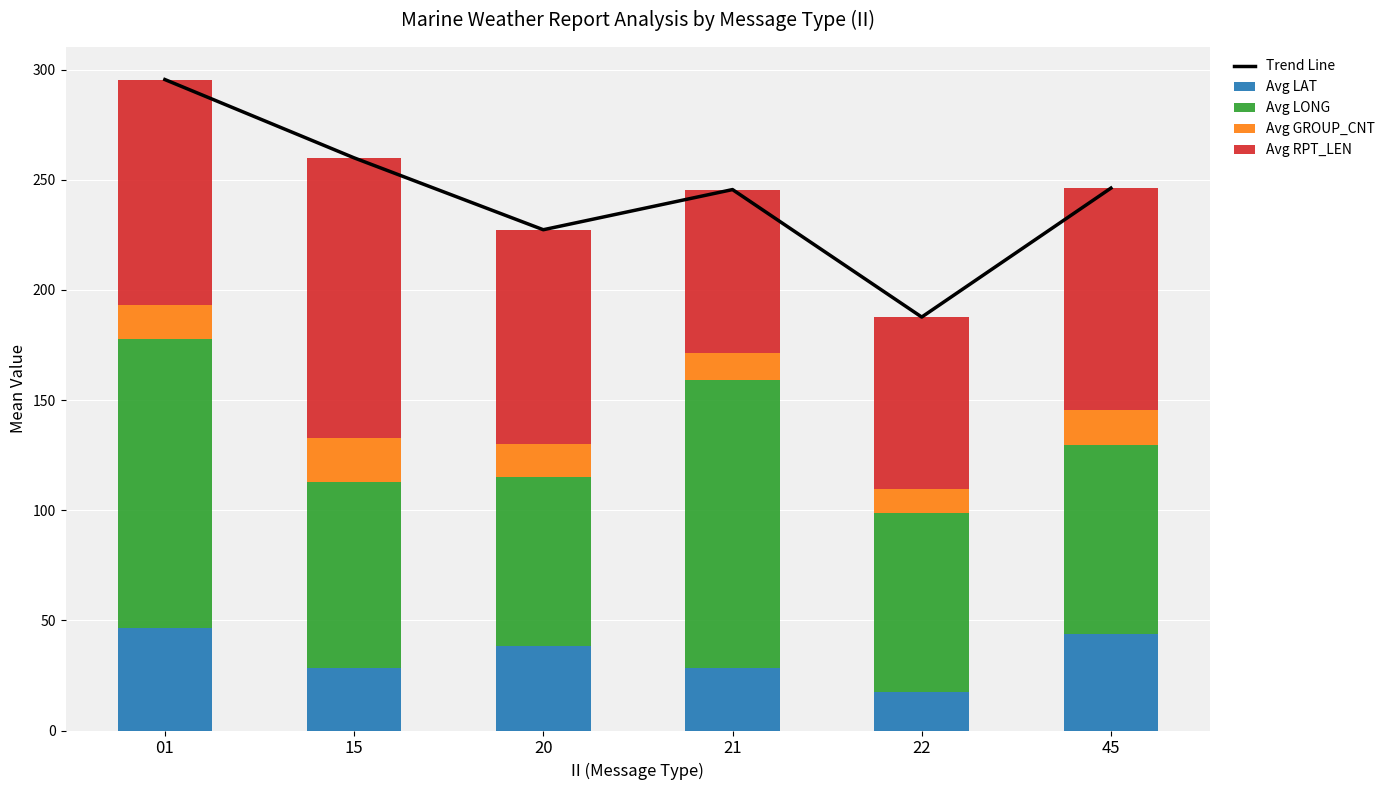

Reading left to right, extract all data points from this chart.

Trend Line: 295.6	260.0	227.4	245.6	187.7	246.3
Avg LAT: 46.4	28.5	38.5	28.4	17.4	43.8
Avg LONG: 131.2	84.5	76.5	130.8	81.1	85.8
Avg GROUP_CNT: 15.7	20.0	15.1	12.3	11.2	15.9
Avg RPT_LEN: 102.3	127.0	97.3	74.0	78.0	100.8